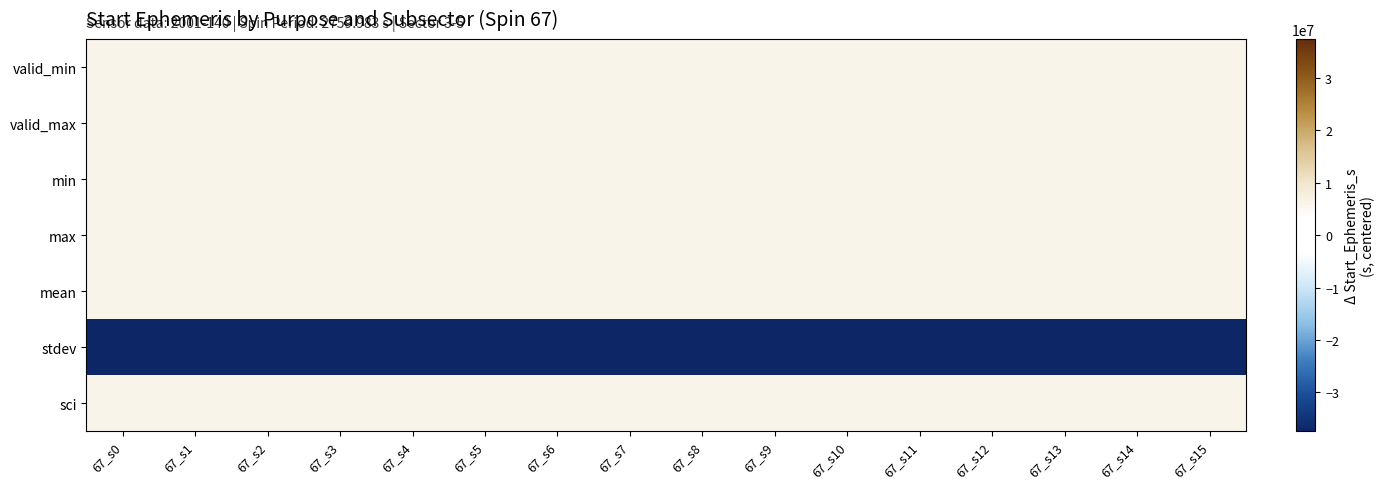

Reading right to left, what are all the values shown in this chart?

valid_min: 67_s15=6220338.6	67_s14=6220327.8	67_s13=6220317.1	67_s12=6220306.3	67_s11=6220295.5	67_s10=6220284.7	67_s9=6220273.9	67_s8=6220263.2	67_s7=6220252.4	67_s6=6220241.6	67_s5=6220231.3	67_s4=6220220.5	67_s3=6220209.8	67_s2=6220199.0	67_s1=6220188.2	67_s0=6220177.4
valid_max: 67_s15=6255421.1	67_s14=6255421.1	67_s13=6255421.1	67_s12=6255421.1	67_s11=6255421.1	67_s10=6255421.1	67_s9=6255421.1	67_s8=6255421.1	67_s7=6255421.1	67_s6=6255421.1	67_s5=6255421.1	67_s4=6255421.1	67_s3=6255421.1	67_s2=6255421.1	67_s1=6255421.1	67_s0=6255421.1
min: 67_s15=6220338.6	67_s14=6220327.8	67_s13=6220317.1	67_s12=6220306.3	67_s11=6220295.5	67_s10=6220284.7	67_s9=6220273.9	67_s8=6220263.2	67_s7=6220252.4	67_s6=6220241.6	67_s5=6220231.3	67_s4=6220220.5	67_s3=6220209.8	67_s2=6220199.0	67_s1=6220188.2	67_s0=6220177.4
max: 67_s15=6255421.1	67_s14=6255421.1	67_s13=6255421.1	67_s12=6255421.1	67_s11=6255421.1	67_s10=6255421.1	67_s9=6255421.1	67_s8=6255421.1	67_s7=6255421.1	67_s6=6255421.1	67_s5=6255421.1	67_s4=6255421.1	67_s3=6255421.1	67_s2=6255421.1	67_s1=6255421.1	67_s0=6255421.1
mean: 67_s15=6238040.1	67_s14=6238040.1	67_s13=6238040.1	67_s12=6238040.1	67_s11=6238040.1	67_s10=6238040.1	67_s9=6238040.1	67_s8=6238040.1	67_s7=6238040.1	67_s6=6238040.1	67_s5=6238040.1	67_s4=6238040.1	67_s3=6238040.1	67_s2=6238040.1	67_s1=6238040.1	67_s0=6238040.1
stdev: 67_s15=-37409656.1	67_s14=-37409656.1	67_s13=-37409656.1	67_s12=-37409656.1	67_s11=-37409656.1	67_s10=-37409656.1	67_s9=-37409656.1	67_s8=-37409656.1	67_s7=-37409656.1	67_s6=-37409656.1	67_s5=-37409656.1	67_s4=-37409656.1	67_s3=-37409656.1	67_s2=-37409656.1	67_s1=-37409656.1	67_s0=-37409656.1
sci: 67_s15=6220338.6	67_s14=6220327.8	67_s13=6220317.1	67_s12=6220306.3	67_s11=6220295.5	67_s10=6220284.7	67_s9=6220273.9	67_s8=6220263.2	67_s7=6220252.4	67_s6=6220241.6	67_s5=6220231.3	67_s4=6220220.5	67_s3=6220209.8	67_s2=6220199.0	67_s1=6220188.2	67_s0=6220177.4